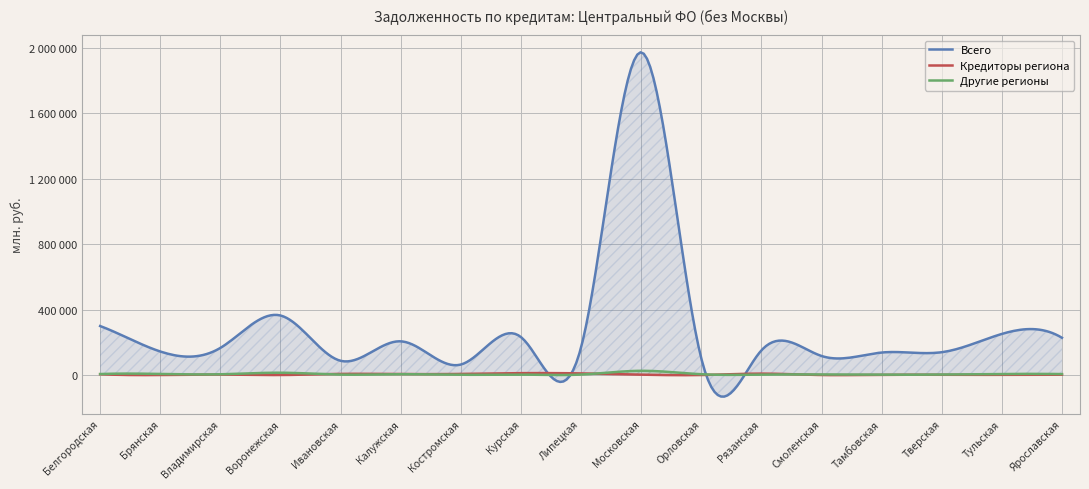

Read the Кредиторы региона value at Белгородская, to the nearest 10.

4840